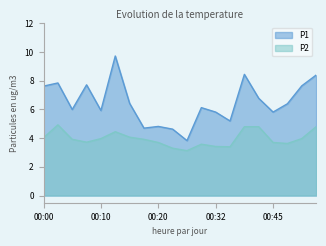

True or false: P2 has more than 1 interior local peaks.

True